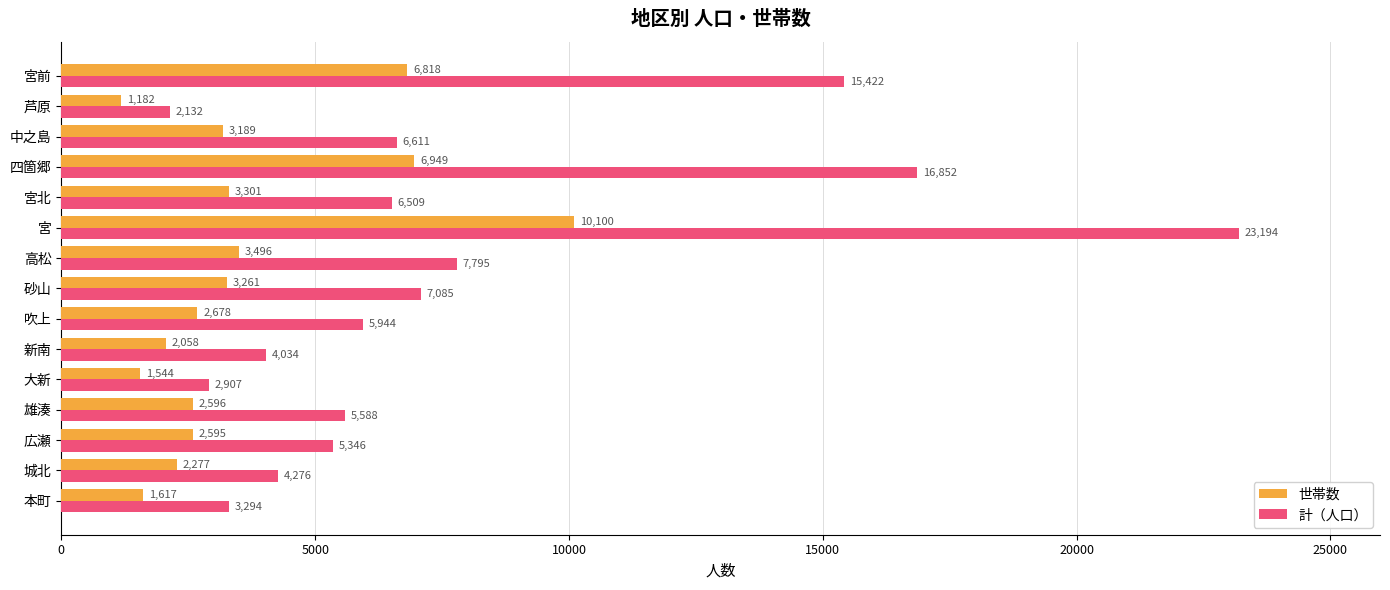

At which category is the sum across all series the highest?

宮